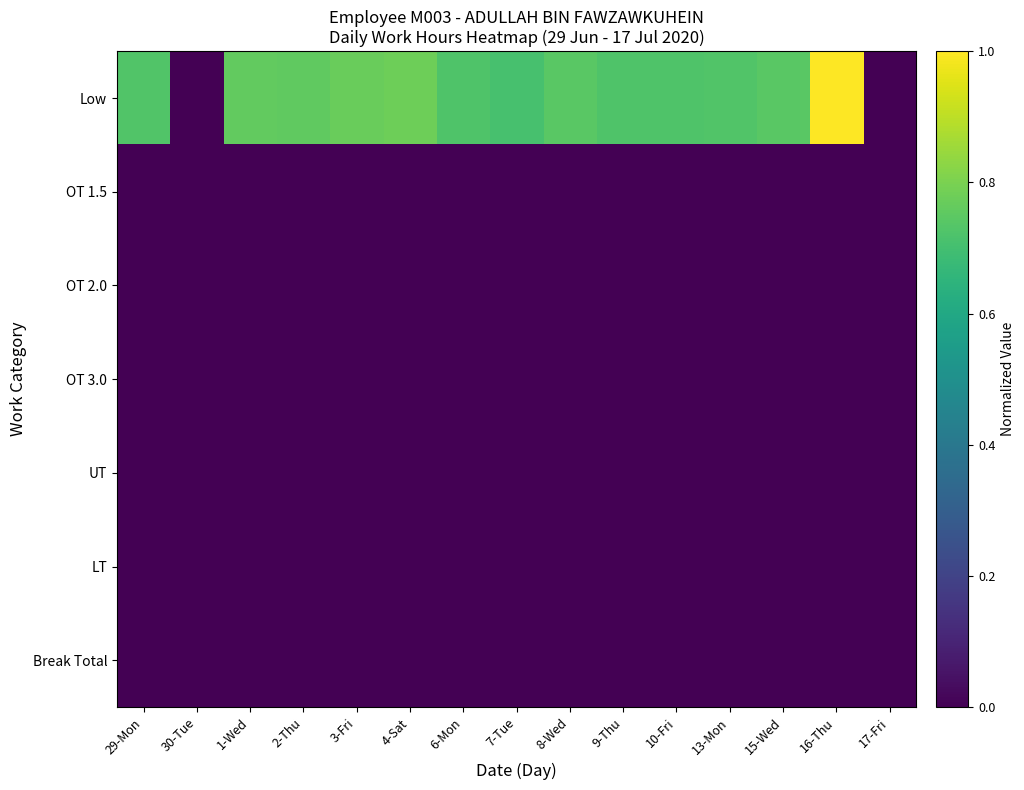

At how many categories does at least one series exceed 0?

13